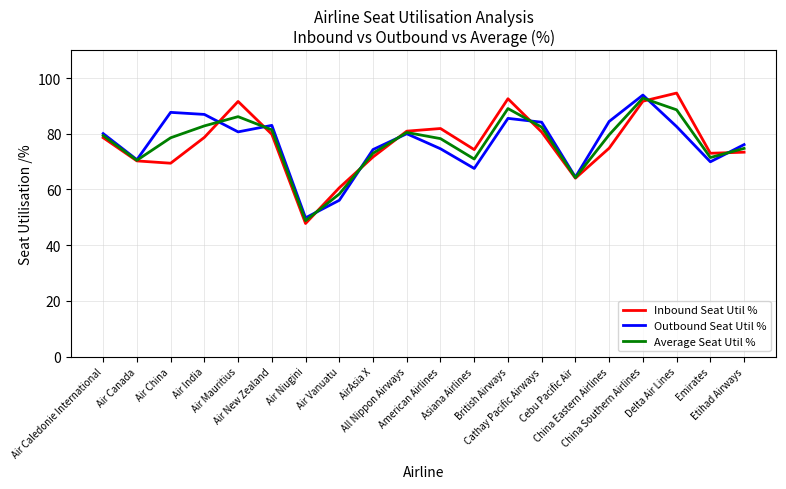

The value of Outbound Seat Util % at Air Niugini is 17.1. True or false?

False